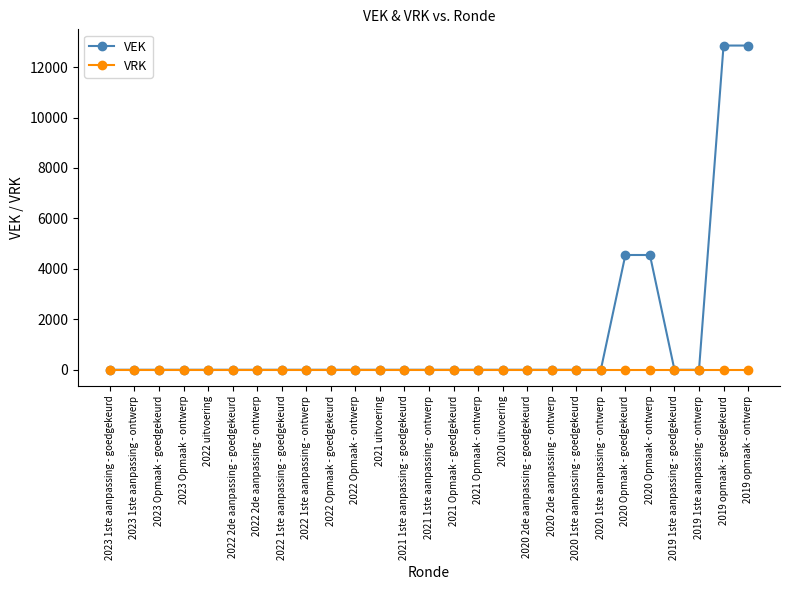

The value of VRK at 2020 1ste aanpassing - goedgekeurd is 0. True or false?

True